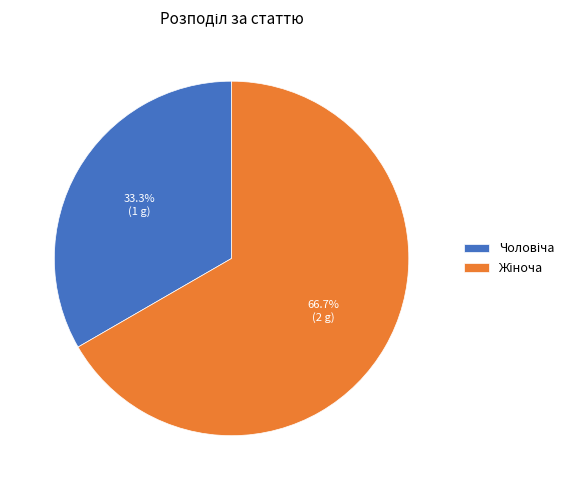

Does any single category account for the majority?

Yes